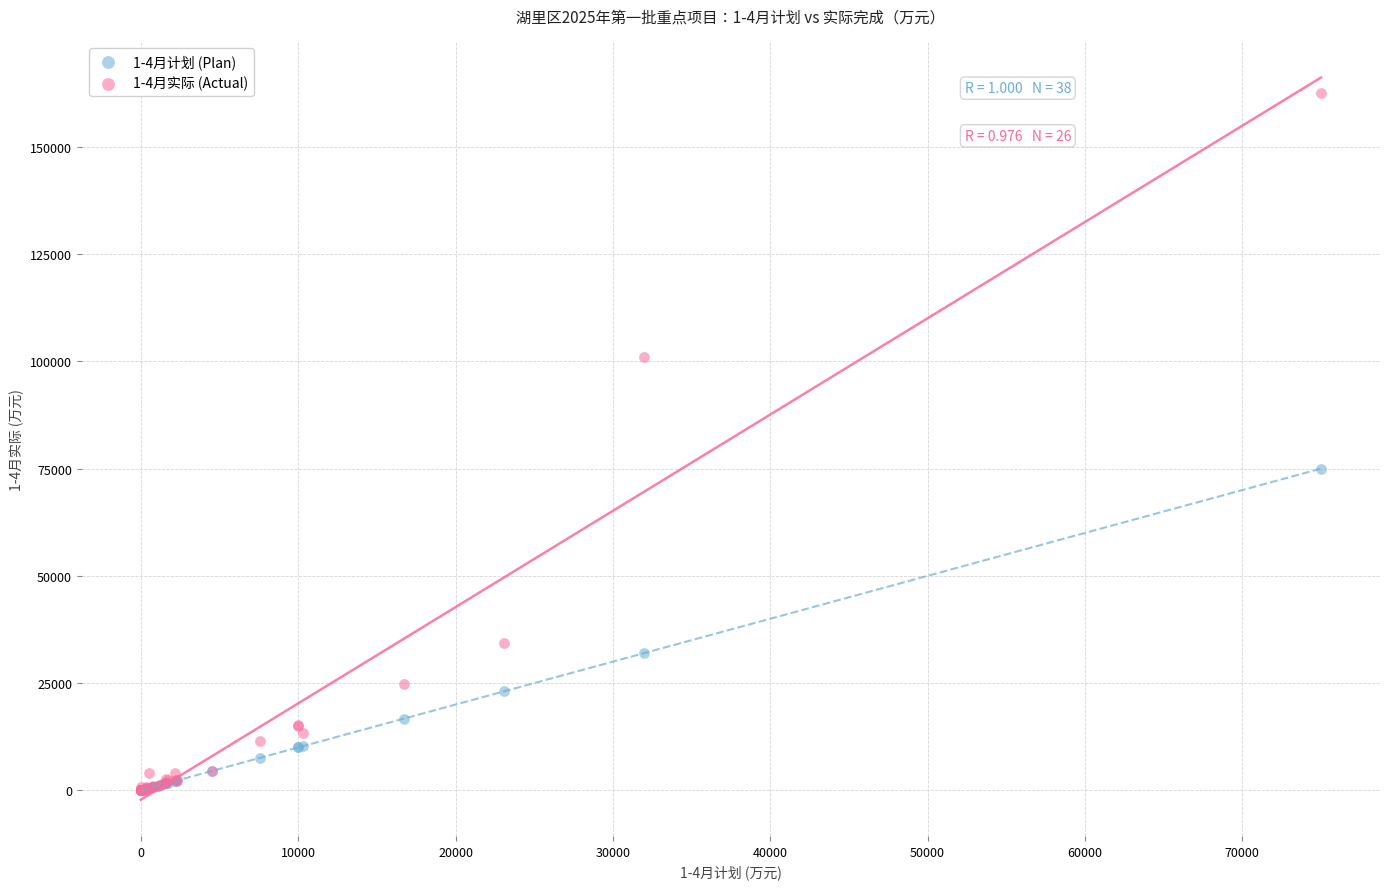

What are all the series names shown in the legend?

1-4月计划 (Plan), 1-4月实际 (Actual)